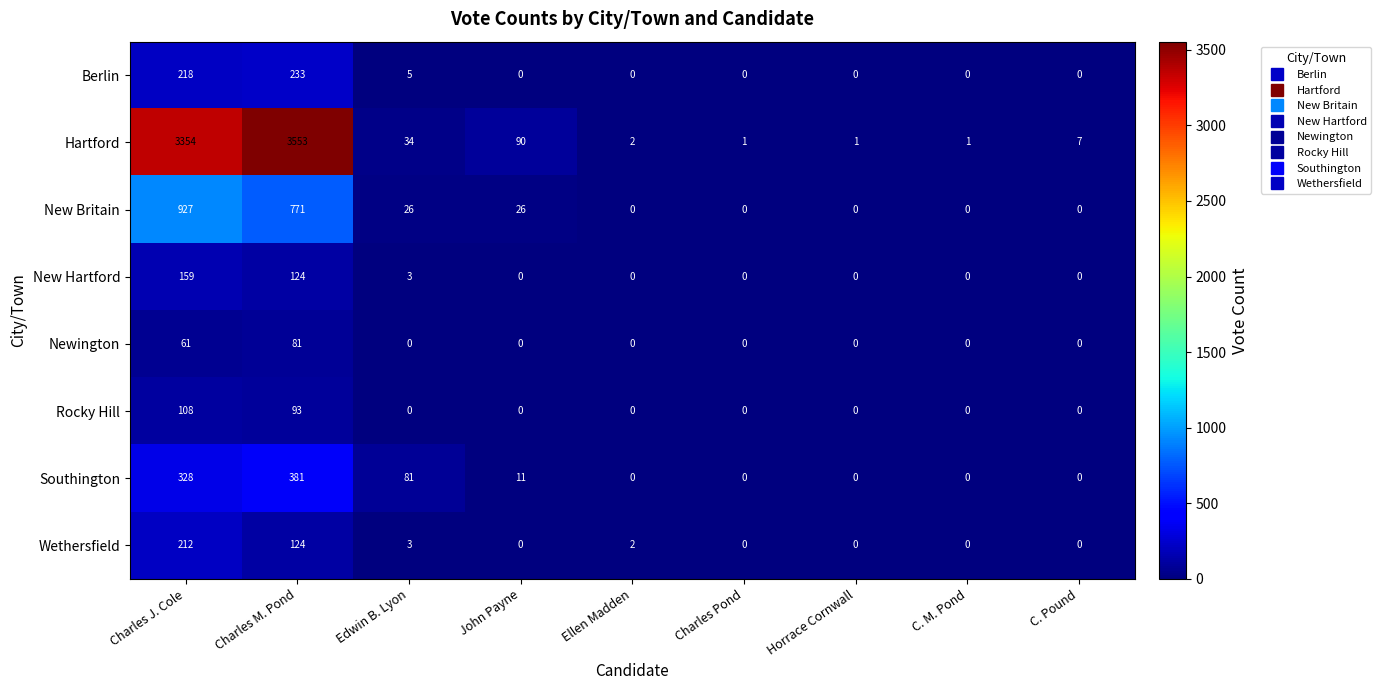

At which category does the chart reach its peak across all series?

Charles M. Pond